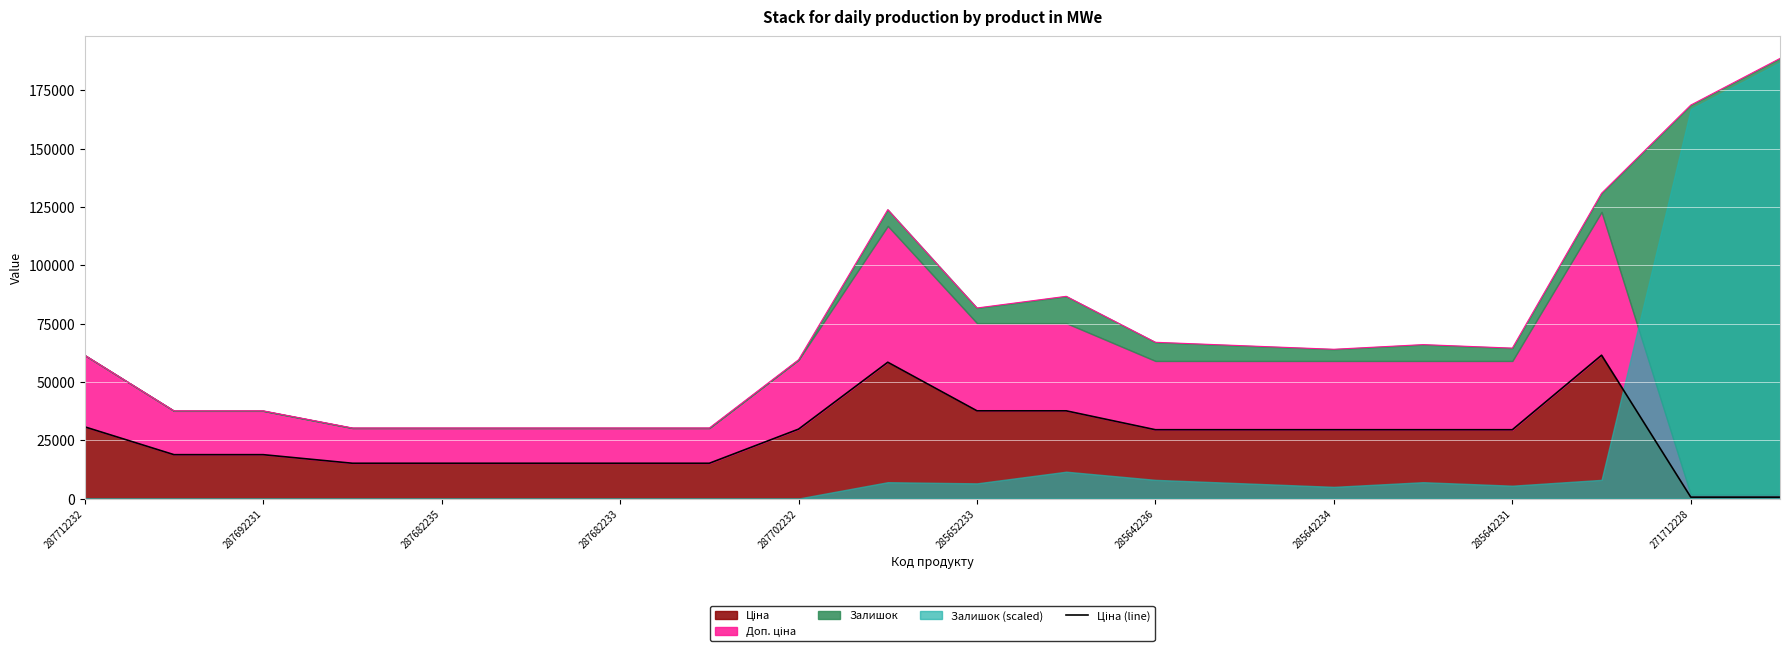

At which category does the chart reach its peak across all series?

17